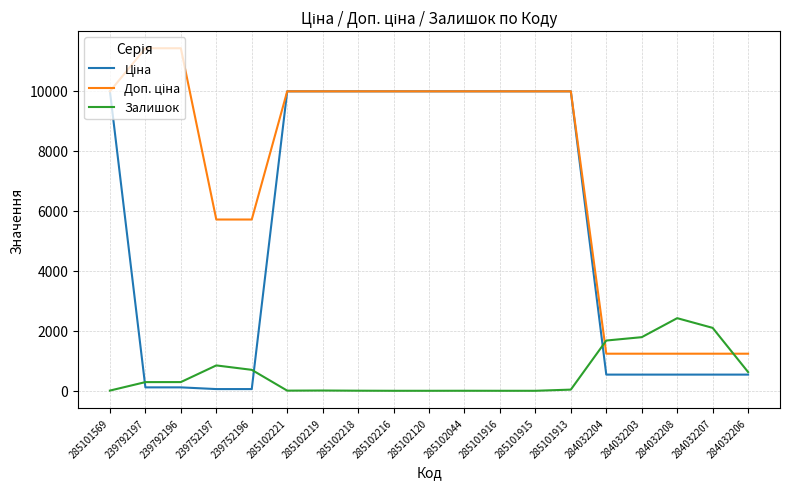

True or false: Залишок has a value of 624.0 at 284032206.

True